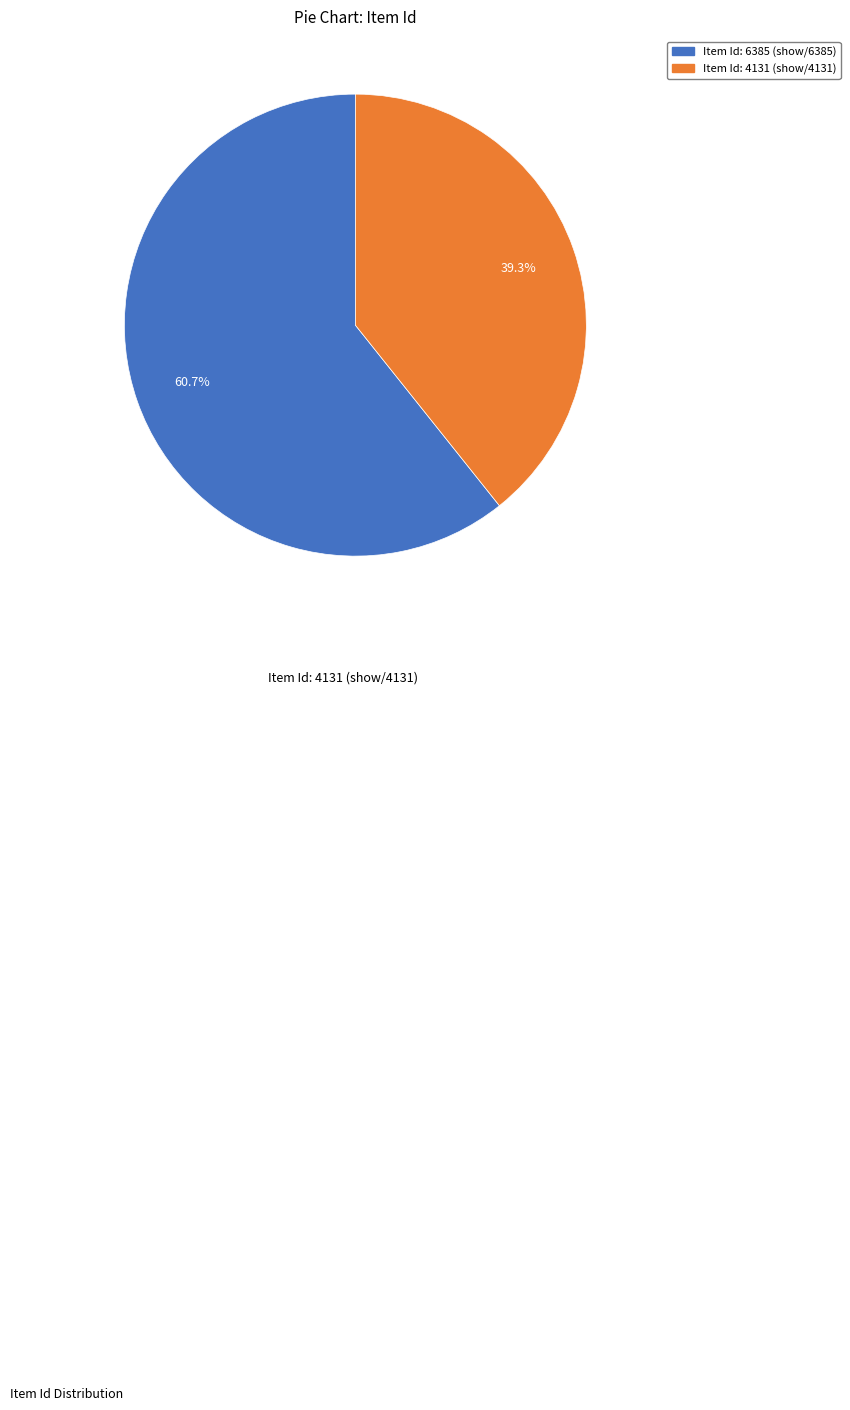

Is there a majority slice in this chart?

Yes